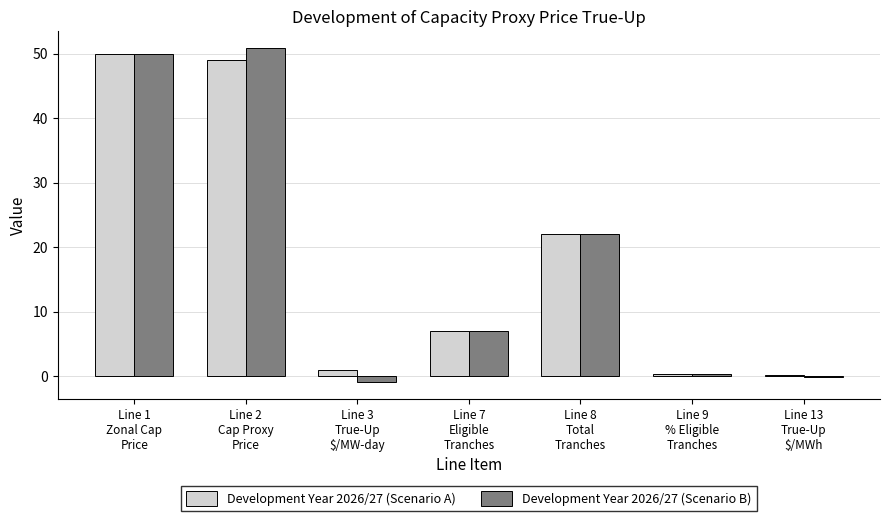

The value of Development Year 2026/27 (Scenario B) at Line 1
Zonal Cap
Price is 13.9. True or false?

False